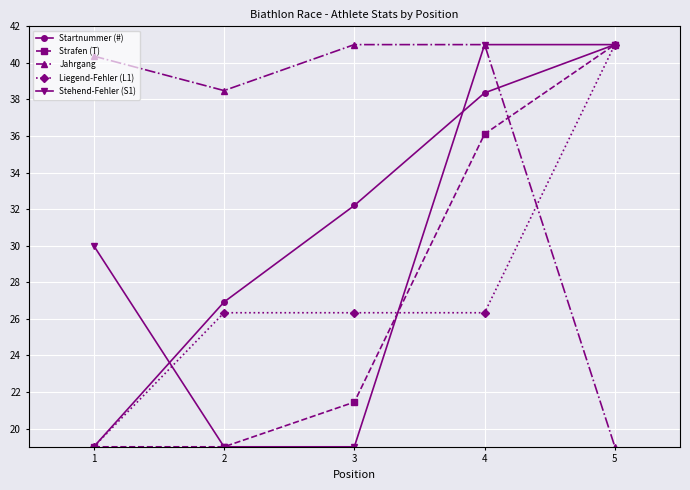

What is the difference between the second highest and second lowest values in the Stehend-Fehler (S1) series?

22.0